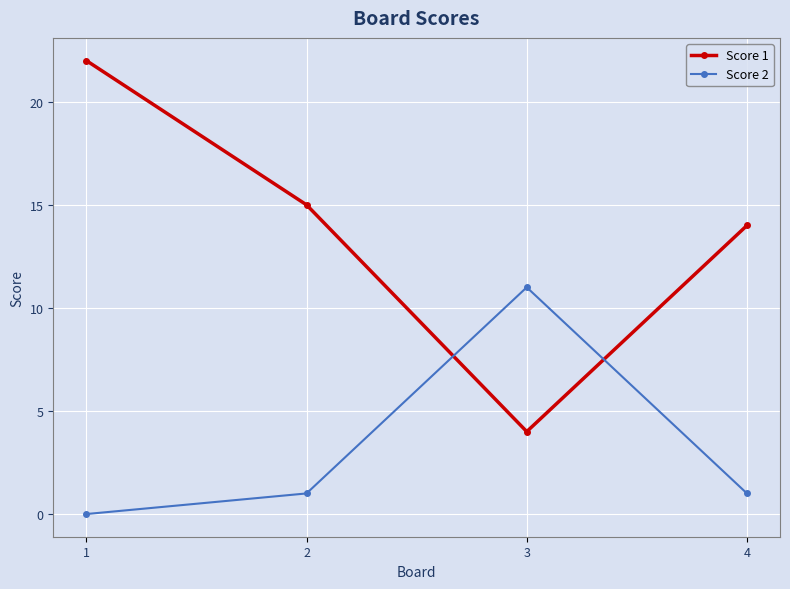

Is it true that Score 2 equals 15 at 3?

False